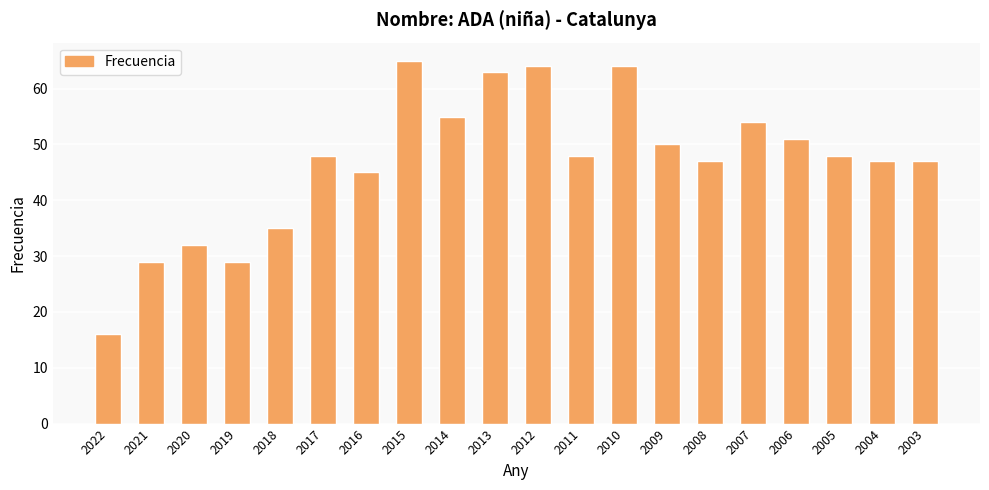

Read the value at 2016, to the nearest 5.

45